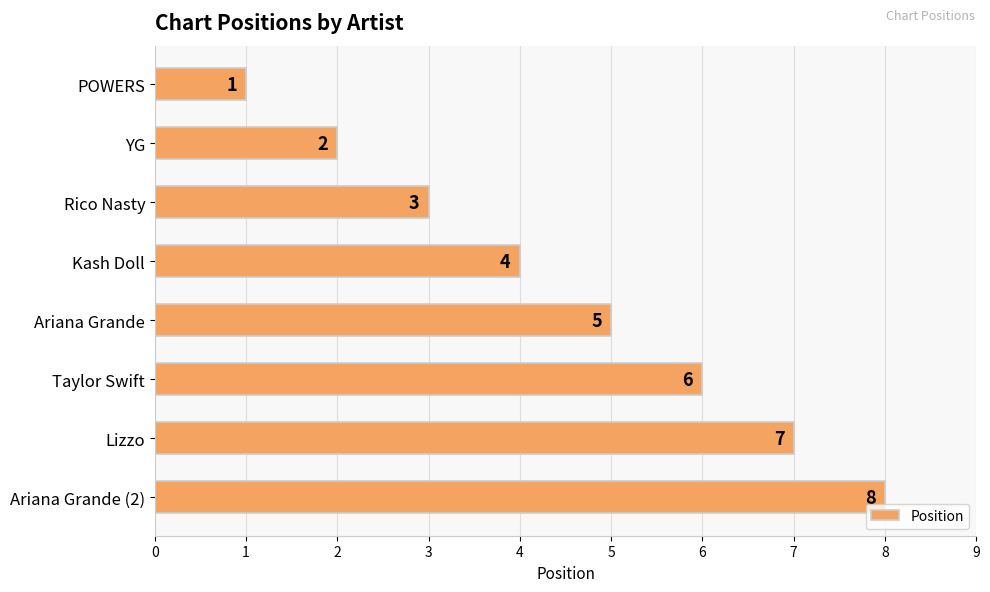

Count the values in the range 3 to 7.

5